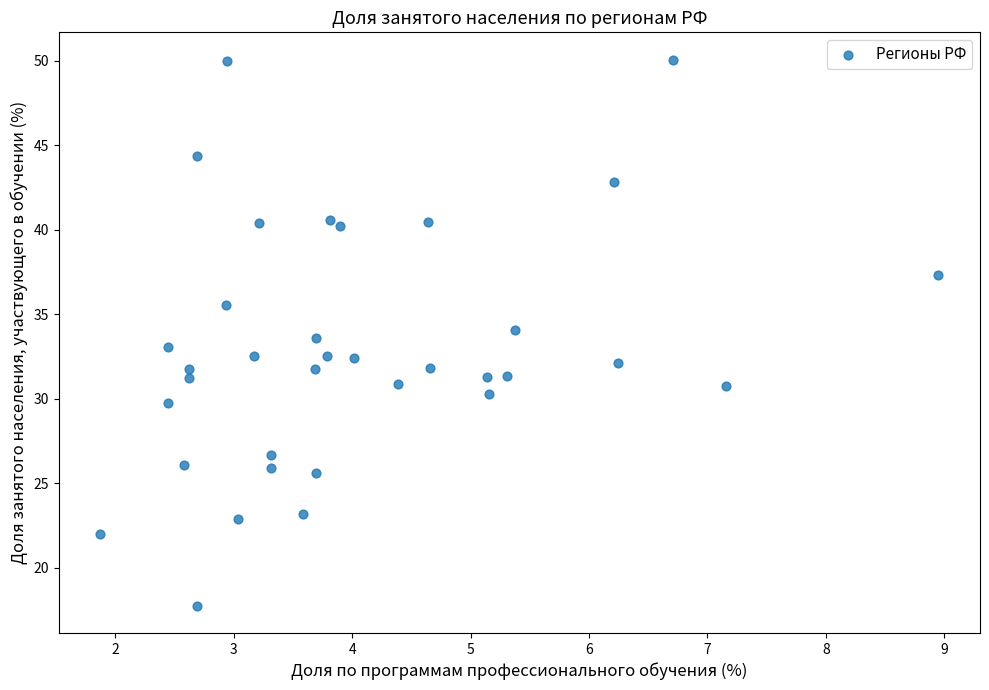

What is the range of Y values (max minus min)?

32.3